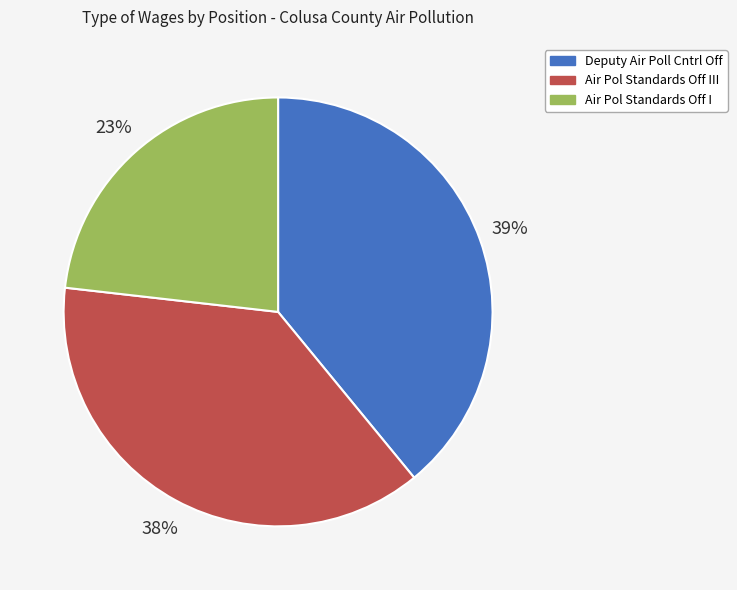

To the nearest percent, what is the difference between the largest and smallest slice percentages?

16%